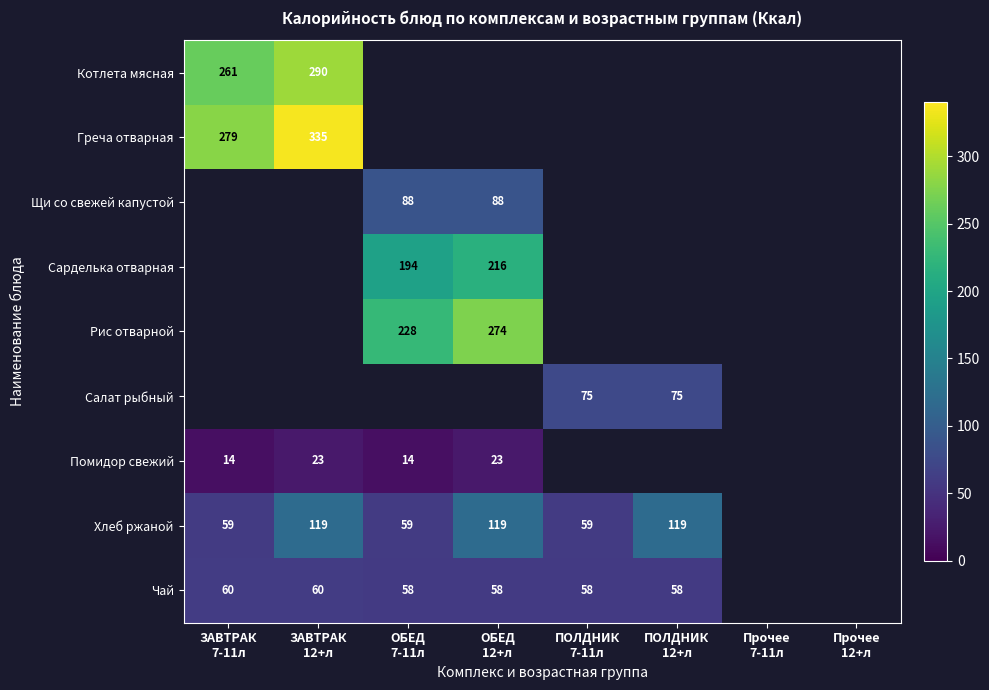

How many values in Греча отварная are above zero?

2